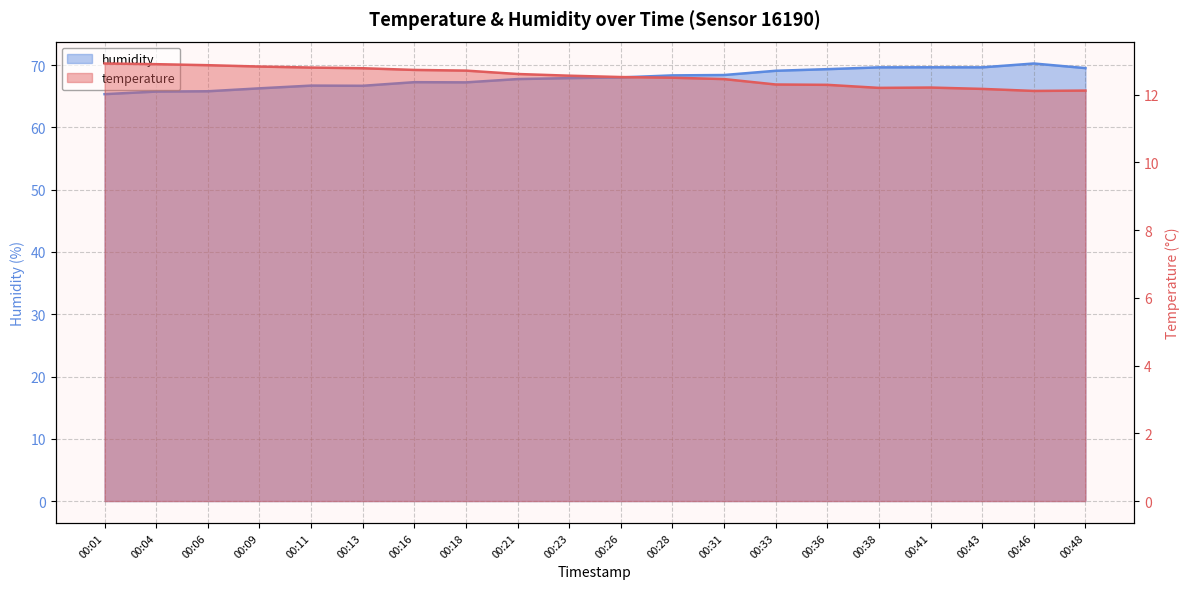

Where is the first local maximum for temperature?

00:41